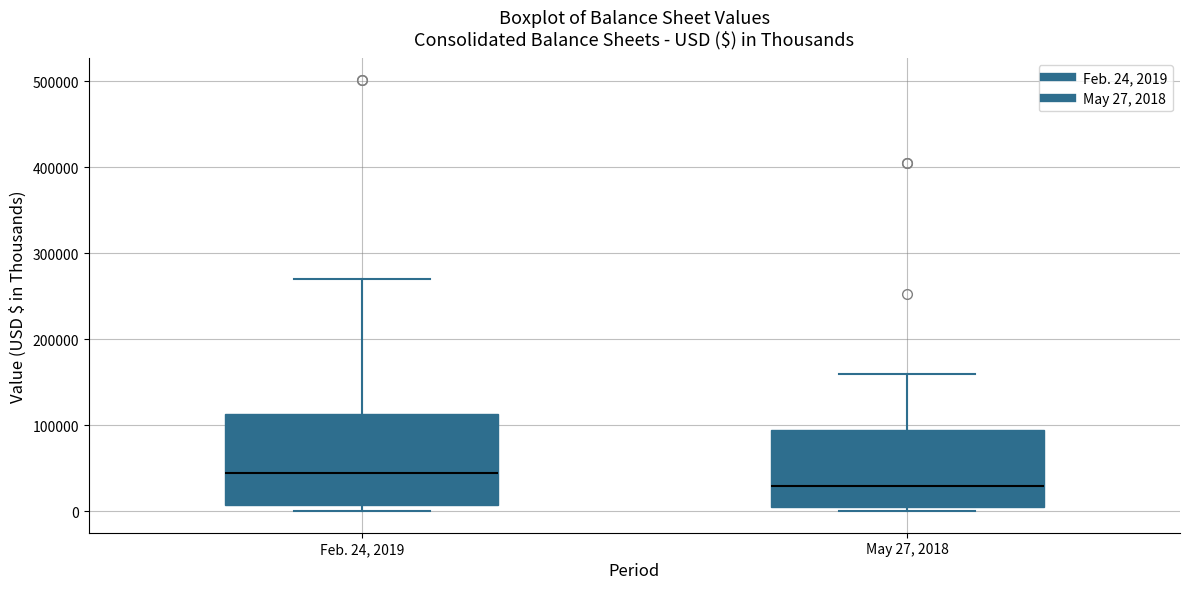

Which box is the tallest, from its lower edge to its upper edge?

Feb. 24, 2019